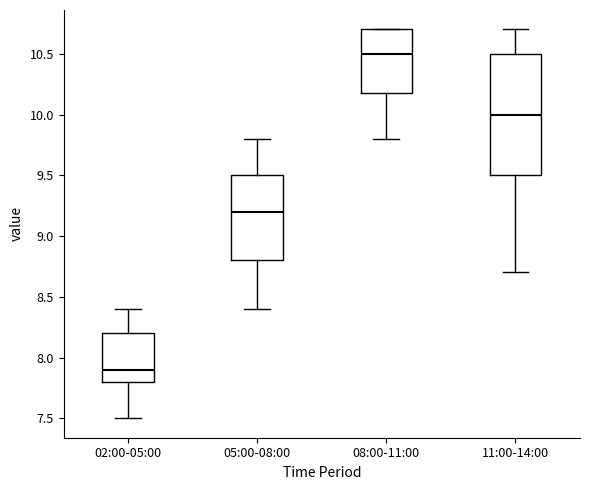

Comparing the boxes themselves (not the whiskers), which one is the tallest?

11:00-14:00